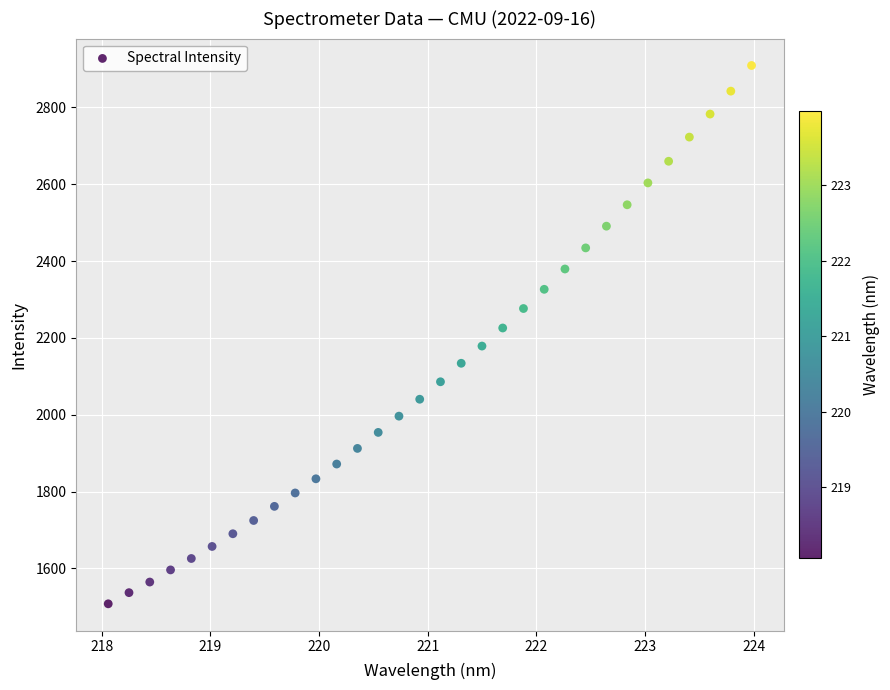

What is the range of Y values (max minus min)?

1401.2